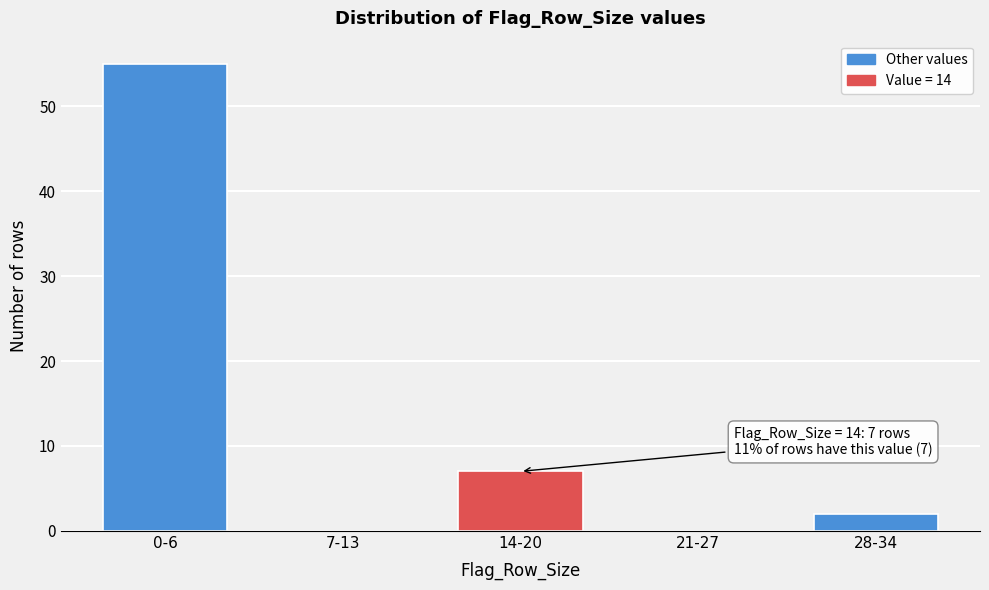

Reading left to right, extract all data points from this chart.

0-6=55	7-13=0	14-20=7	21-27=0	28-34=2